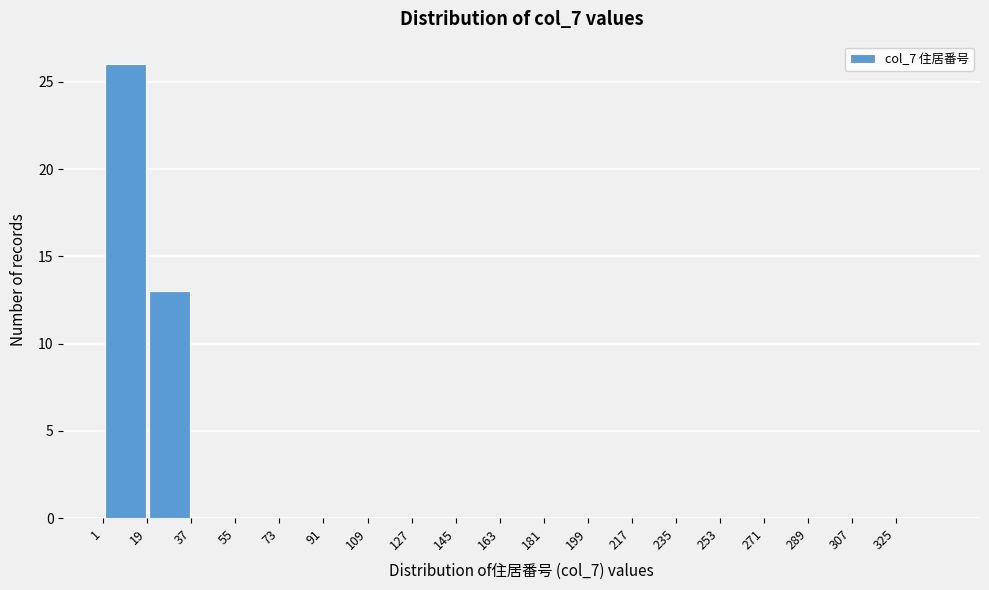

What is the height of the bar covering 1 to 19 on the x-axis? Neither the bar edges nor the heights are printed on the chart, so give them approximately, as read against the axes.

26